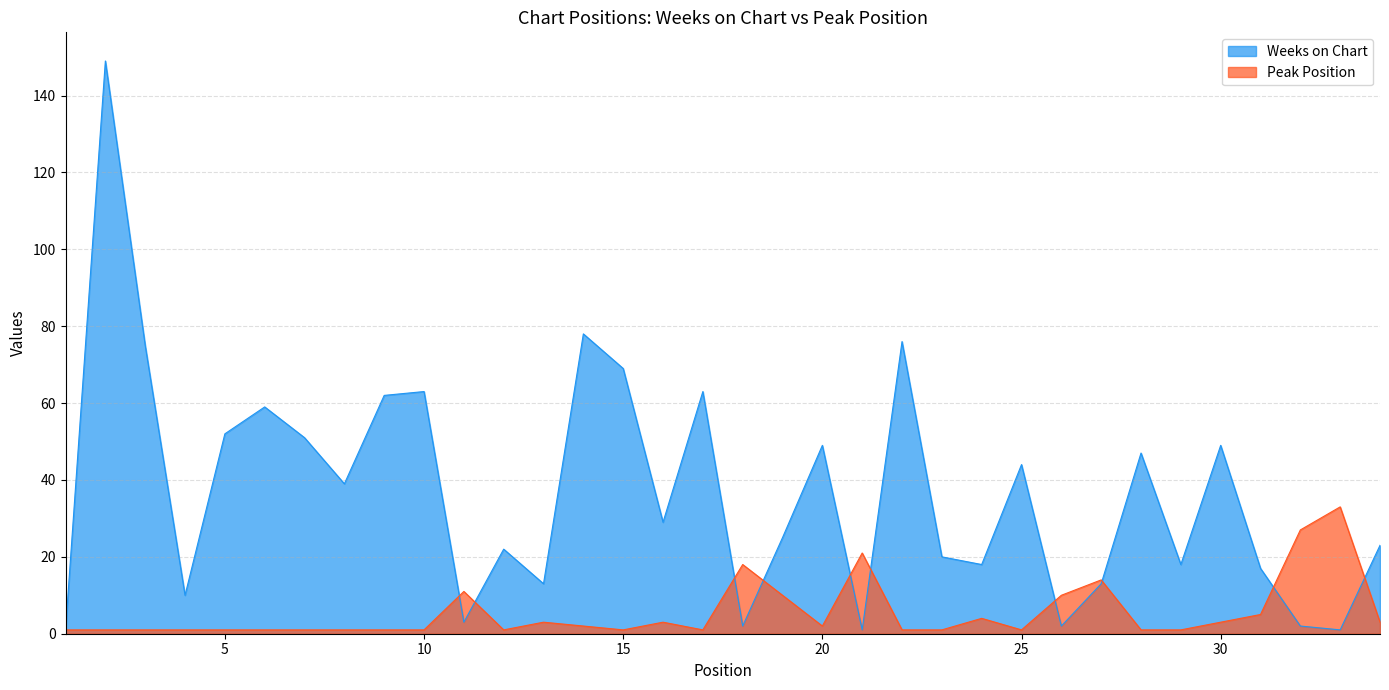

At which category is the sum across all series the highest?

2